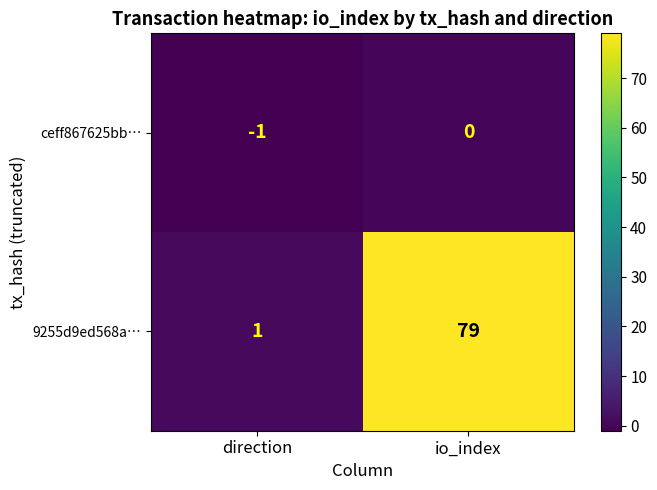

How many data points does each series have?

2